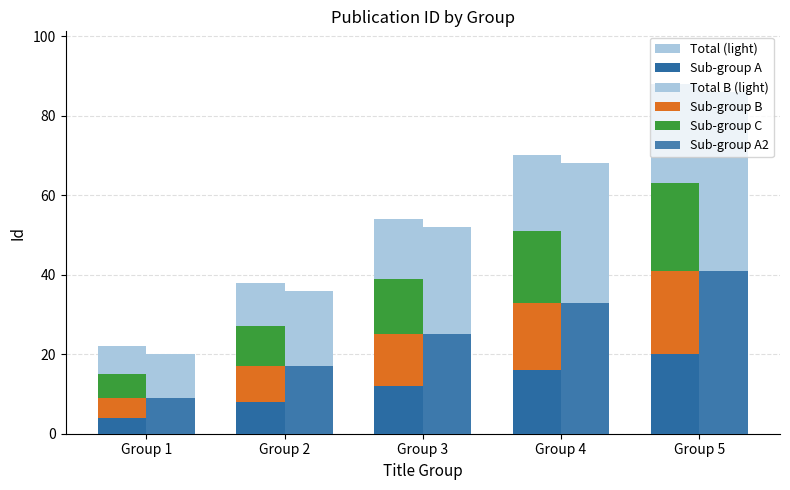

At which category does the chart reach its peak across all series?

Group 5